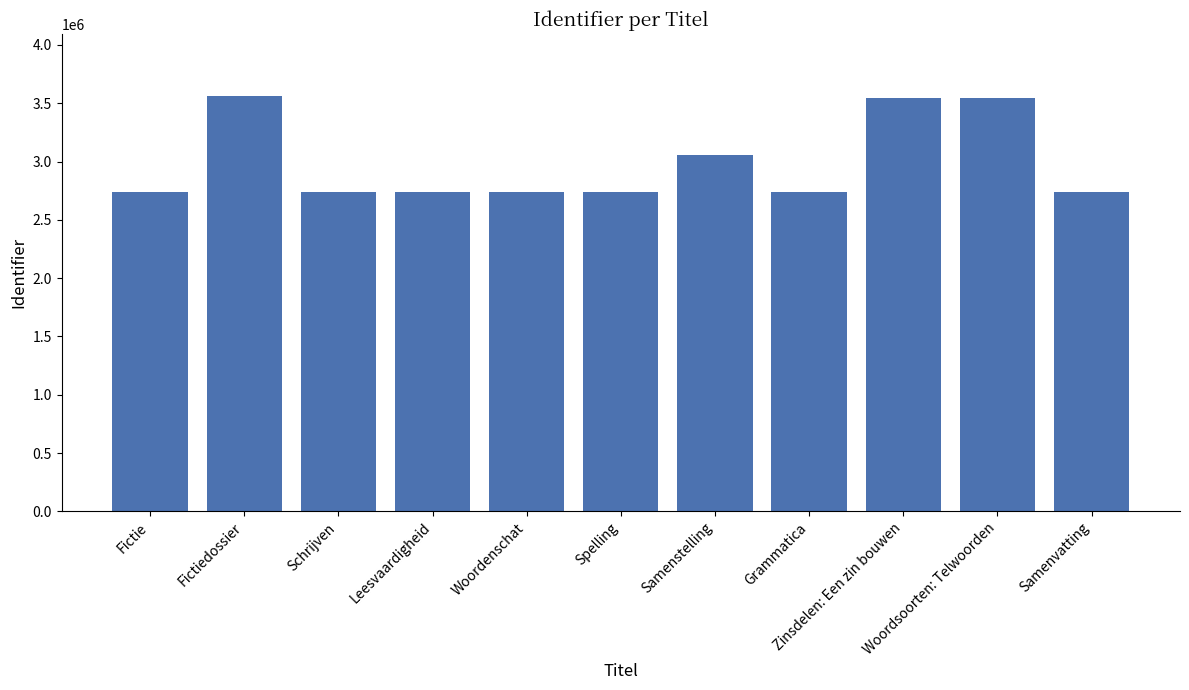

Where does the data first go above 2740311?

Fictiedossier